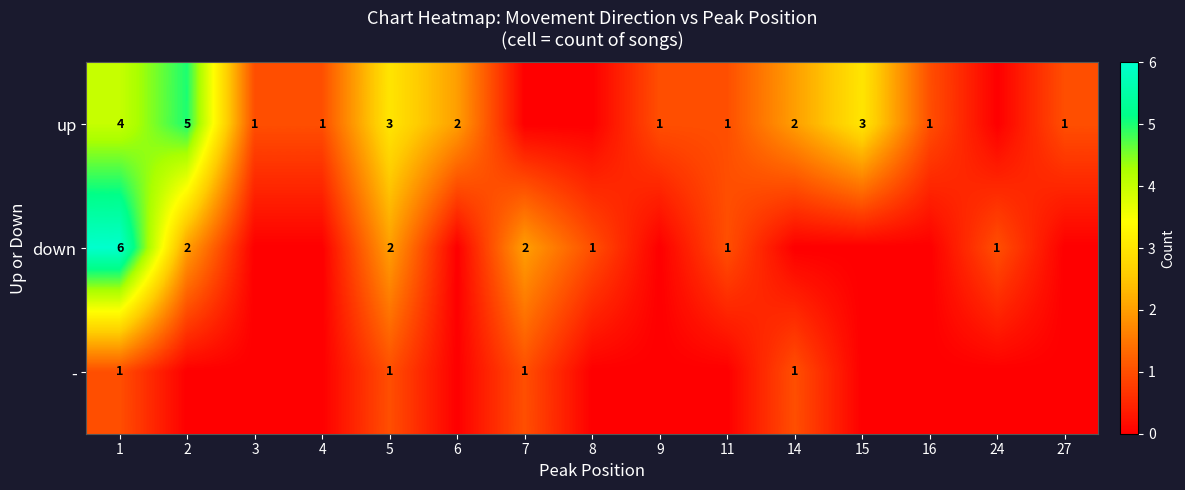

Is the value of up at 2 greater than the value of down at 11?

Yes